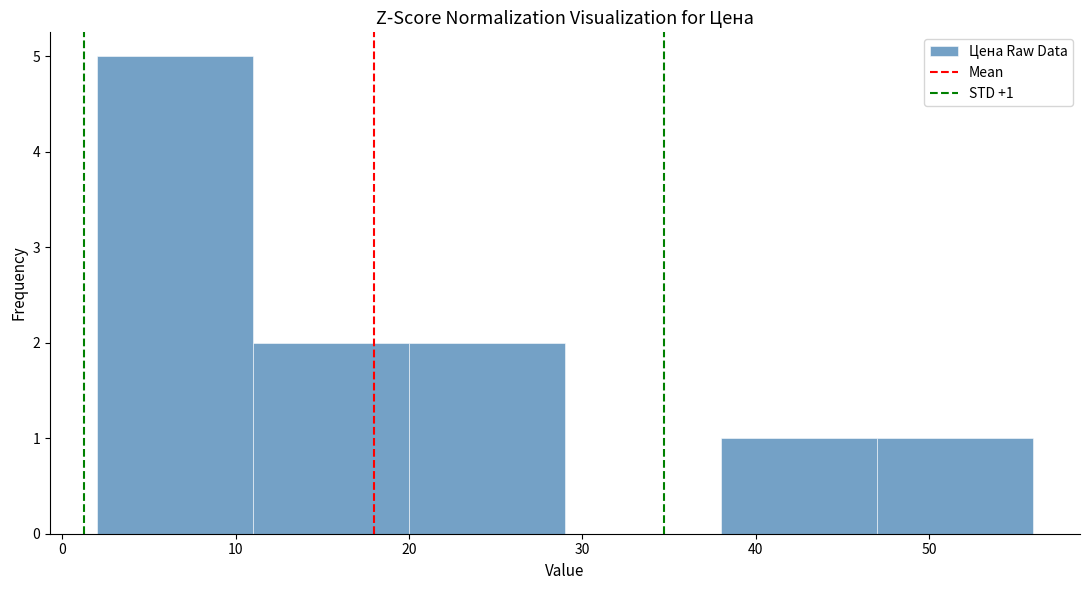

Over which range of the x-axis is the bar tallest?

2 to 11